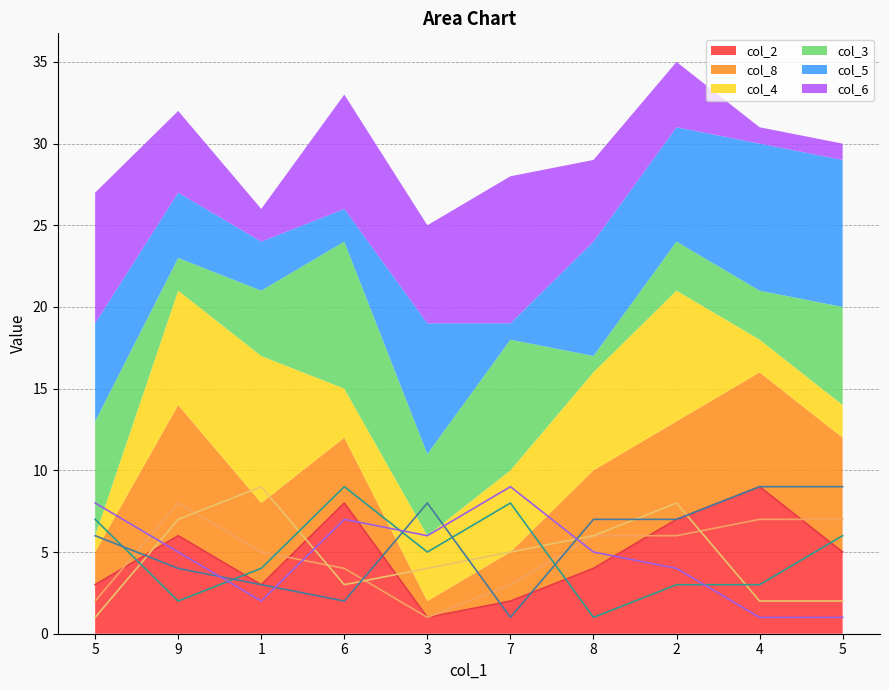

In col_8, how many points are lower than both neighbors (excluding endpoints)?

1